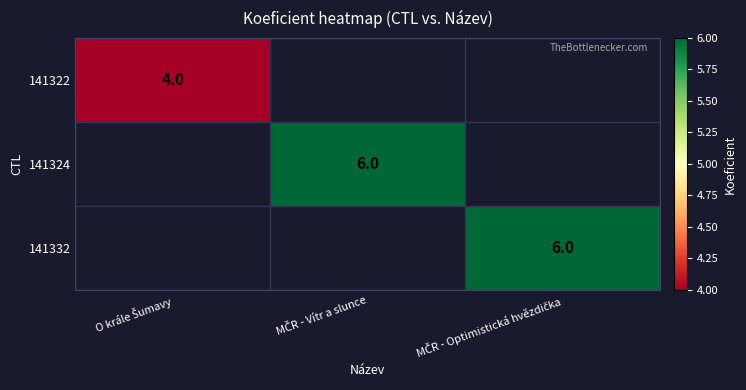

What is the minimum value for 141322?

4.0